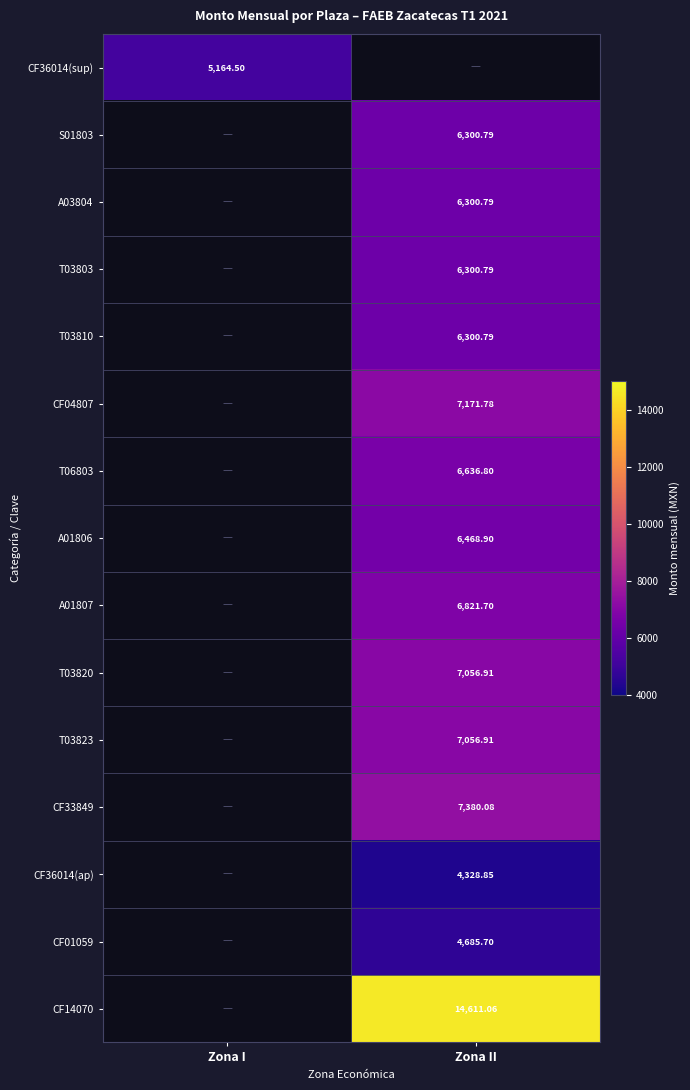

Is it true that A03804 equals -2931.8 at Zona I?

False